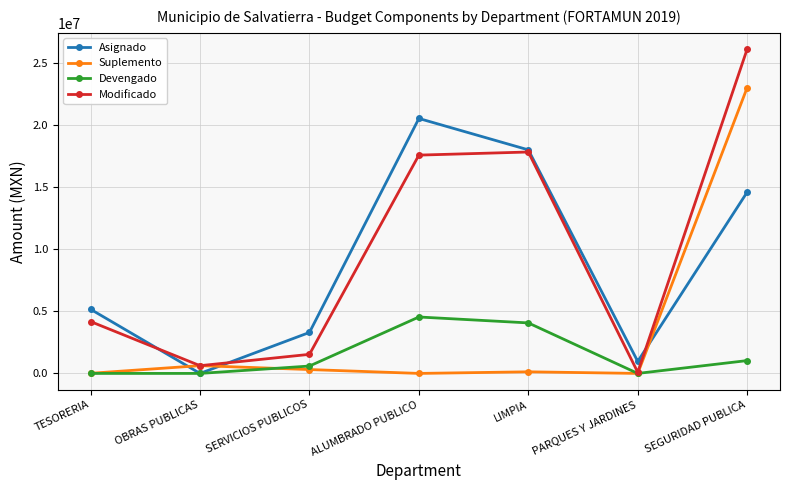

What is the highest value of the Modificado series?

26114037.8